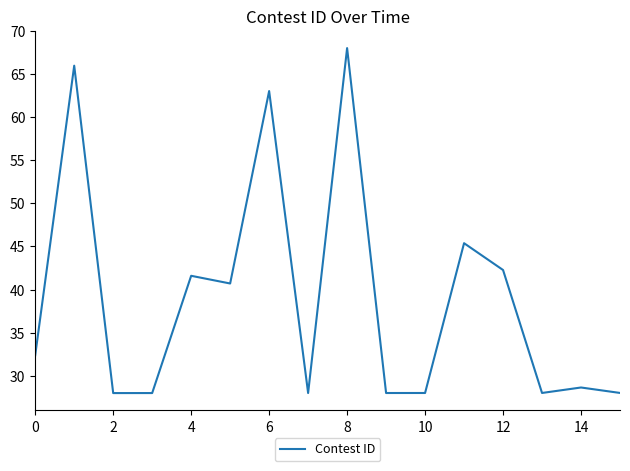

Count the number of values greater than 32.

8